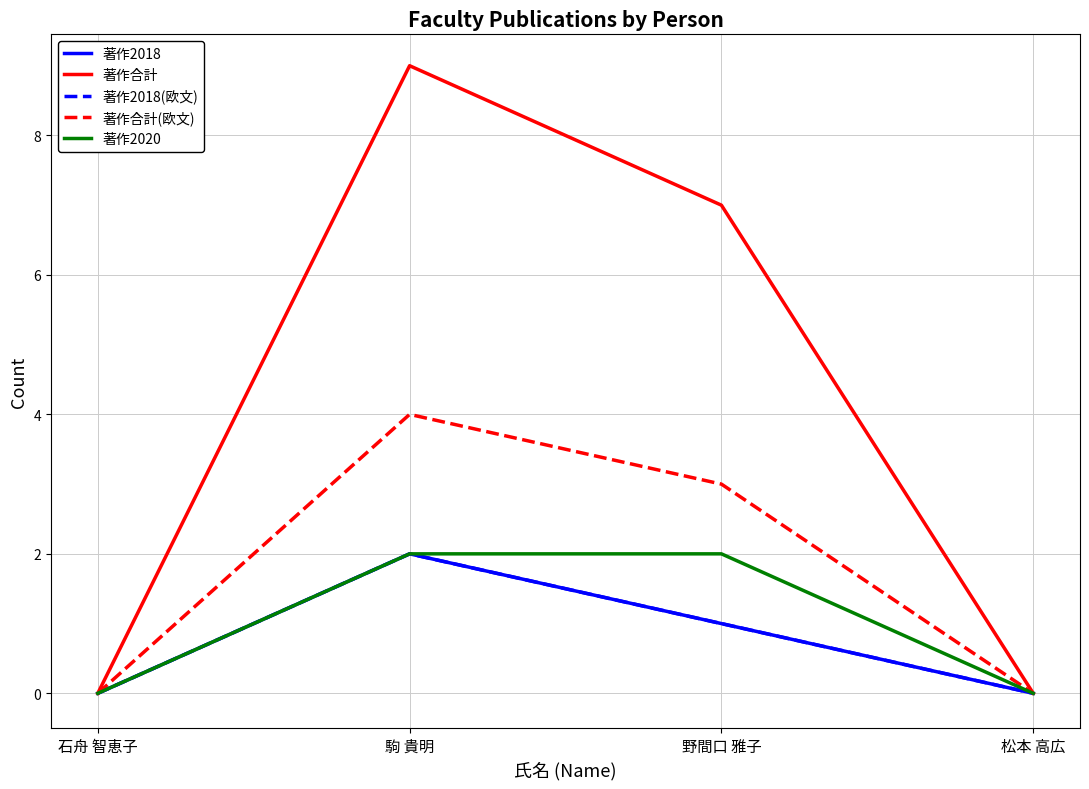

What is the label of the 2nd point from the left?

駒 貴明